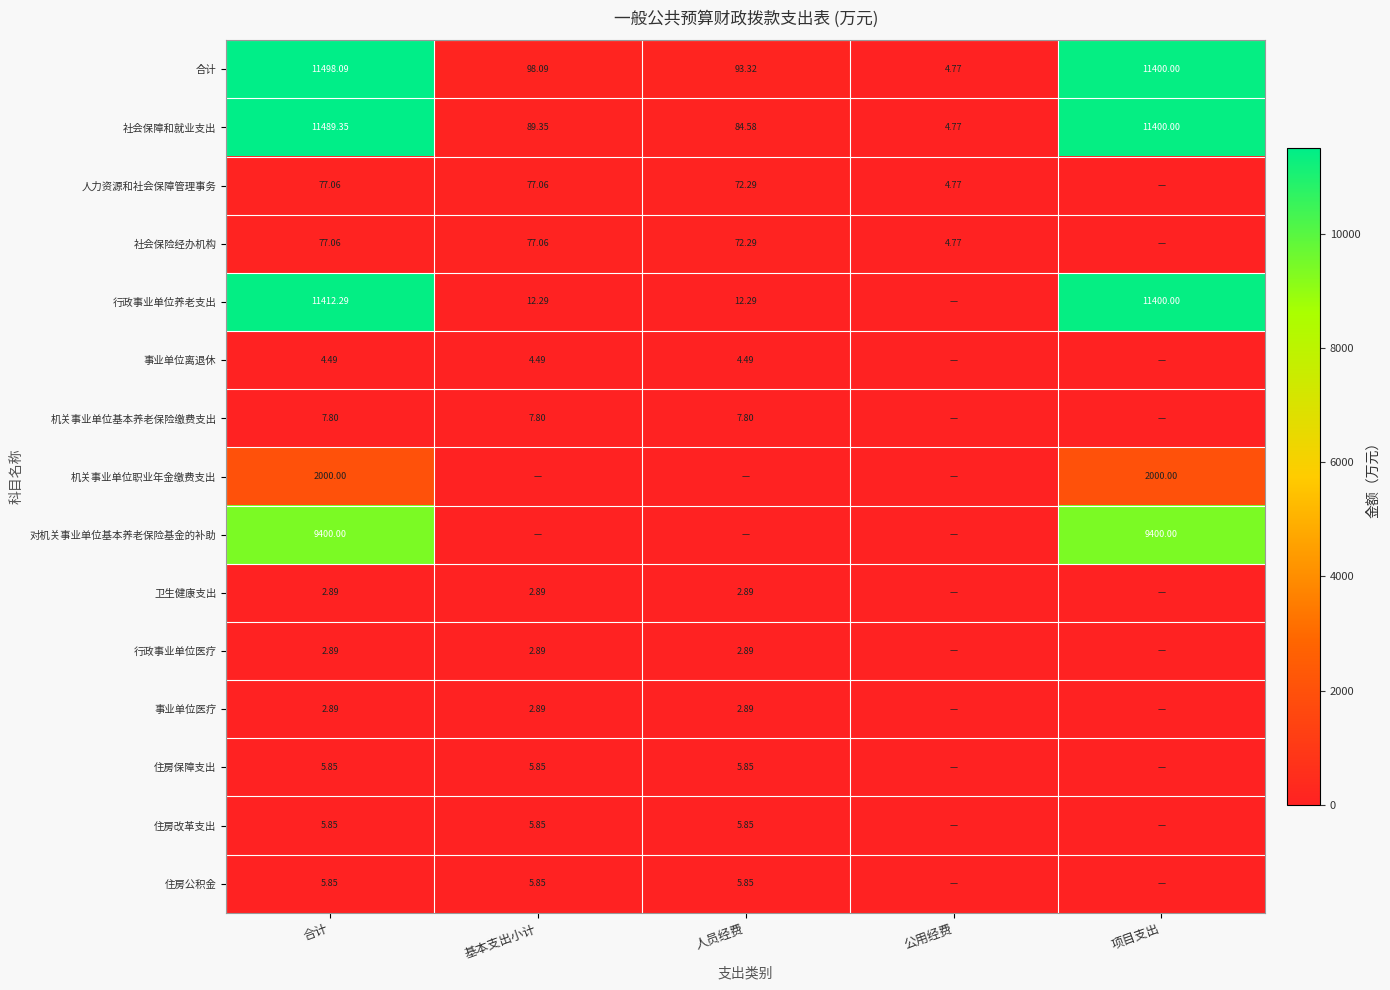

Rank the categories by 行政事业单位医疗 value from lowest to highest.

公用经费, 项目支出, 合计, 基本支出小计, 人员经费